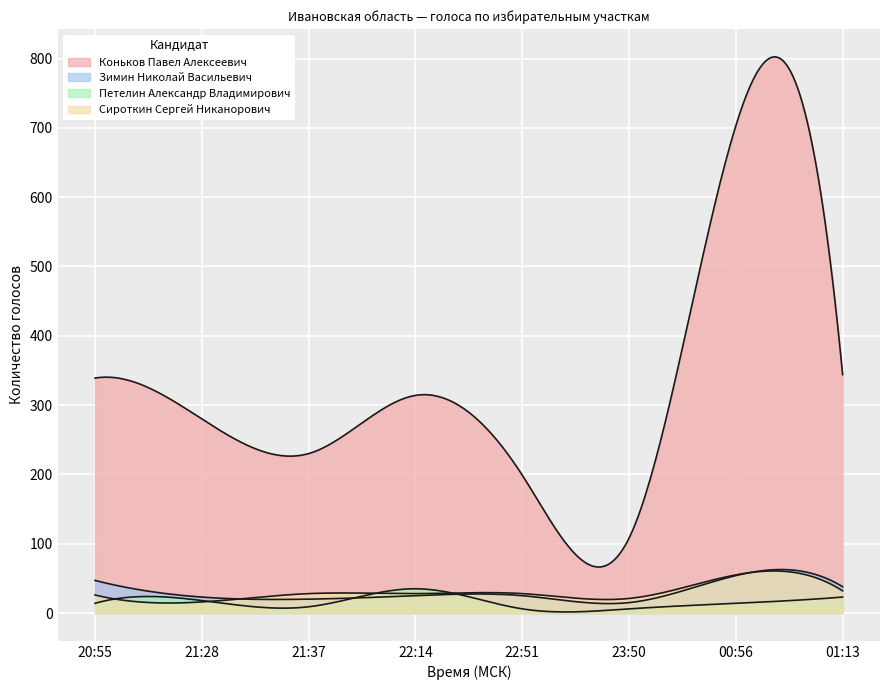

In Петелин Александр Владимирович, how many points are lower than both neighbors (excluding endpoints)?

1